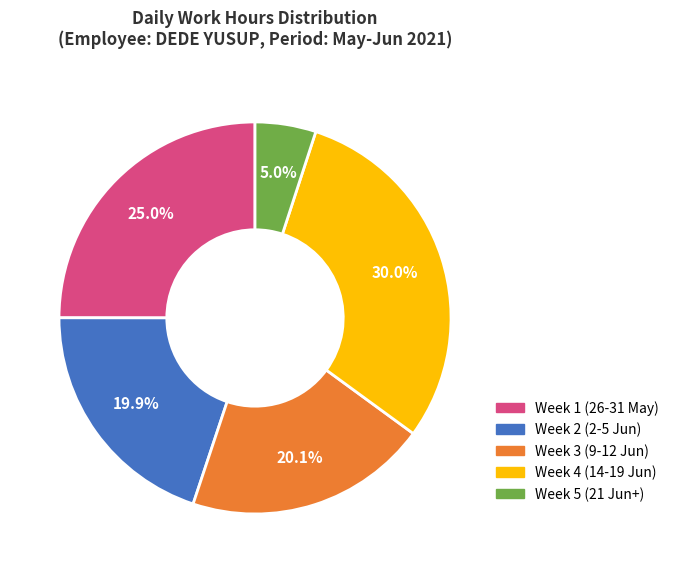

Is there any slice that represents more than half of the pie?

No